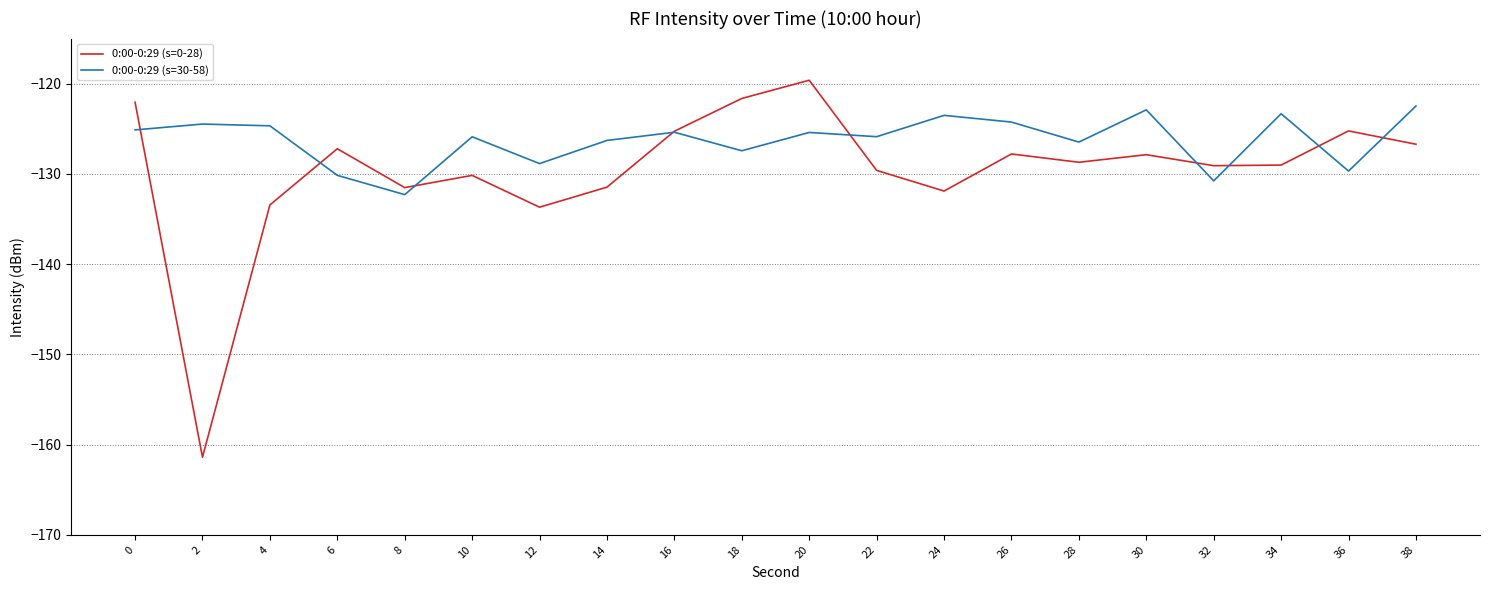

Which category has the highest value across all series?

20